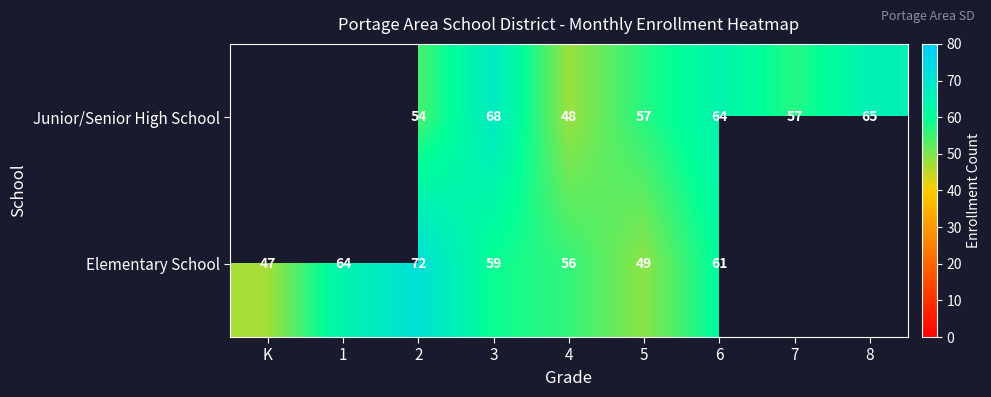

Between 2 and 4, which is larger?

2